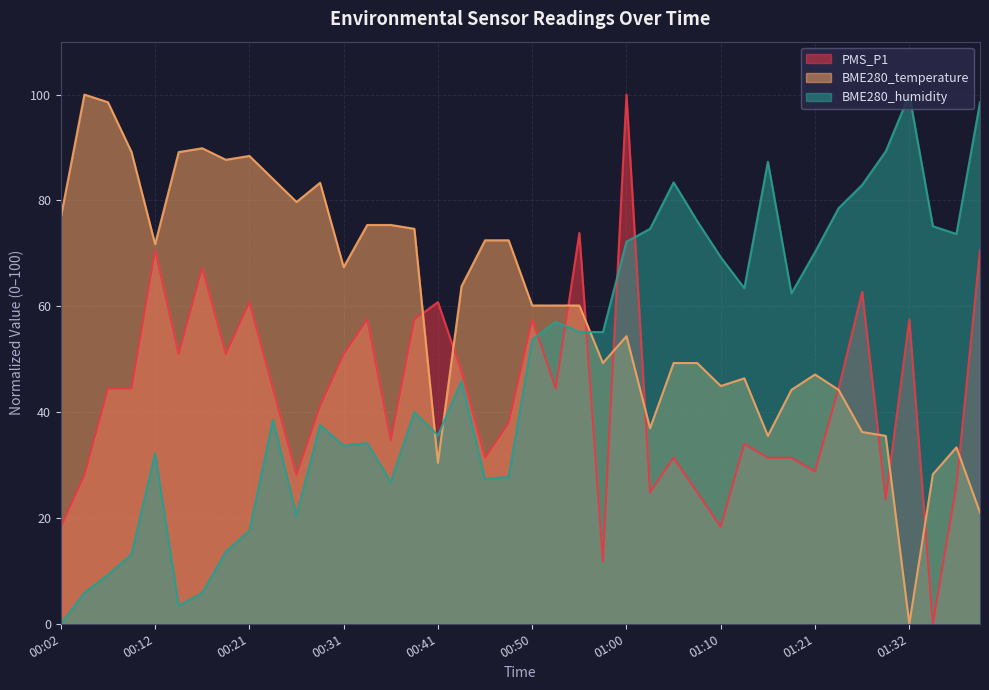

Read the BME280_humidity value at 01:02.

74.6